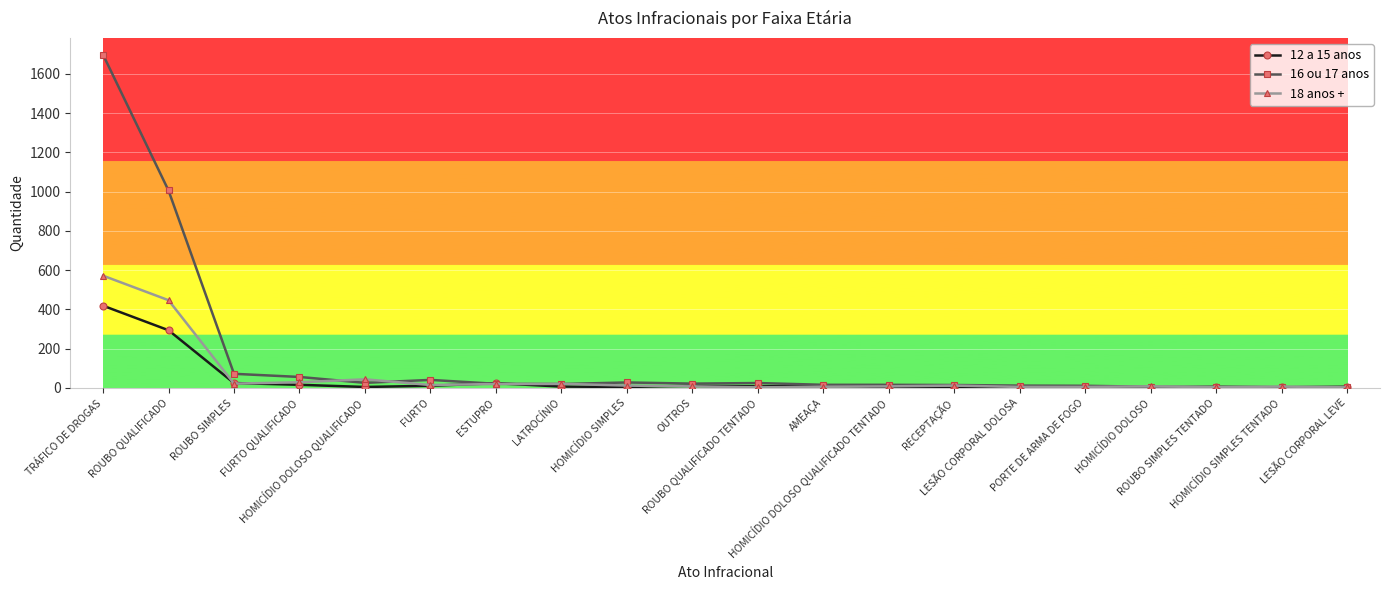

List the series in order of their peak value, lowest first.

12 a 15 anos, 18 anos +, 16 ou 17 anos